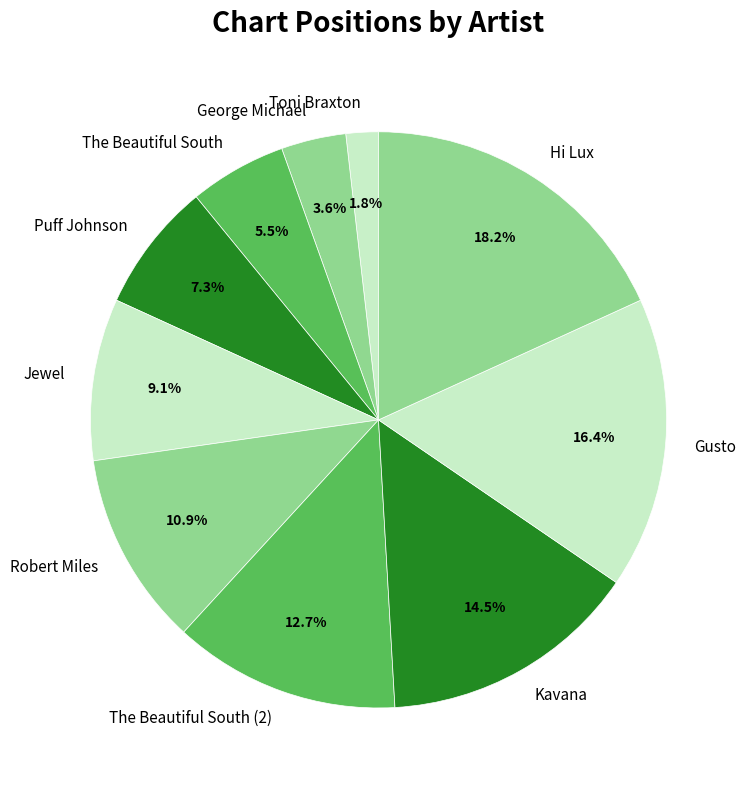

Which has a higher value, Hi Lux or Robert Miles?

Hi Lux